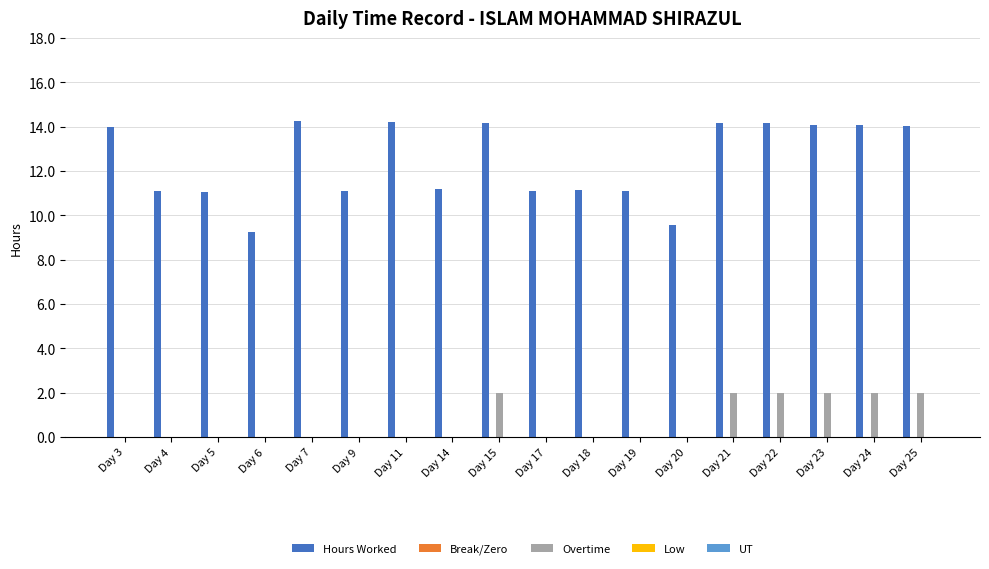

What is the total value across all series at Day 22?

16.2